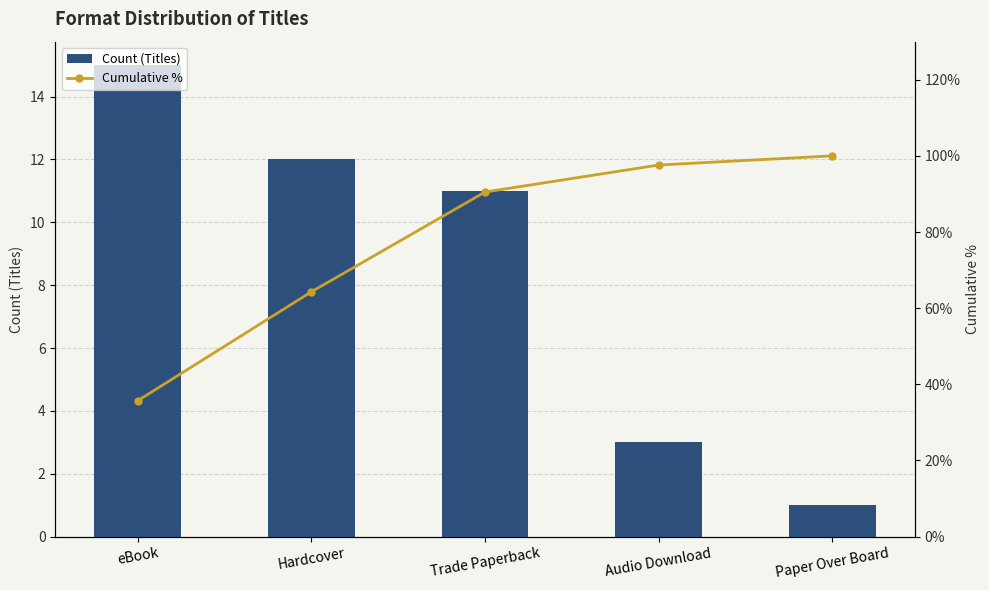

How many categories are shown in the chart?

5